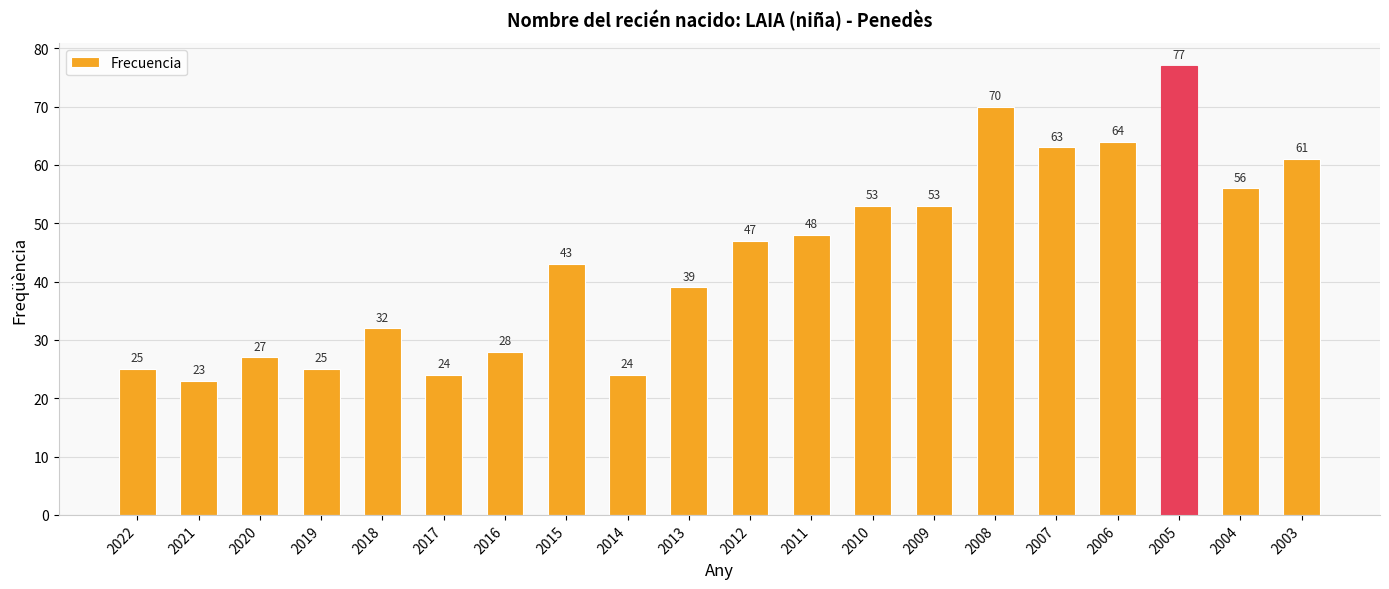

The chart shows a value of 56 at 2004. True or false?

True